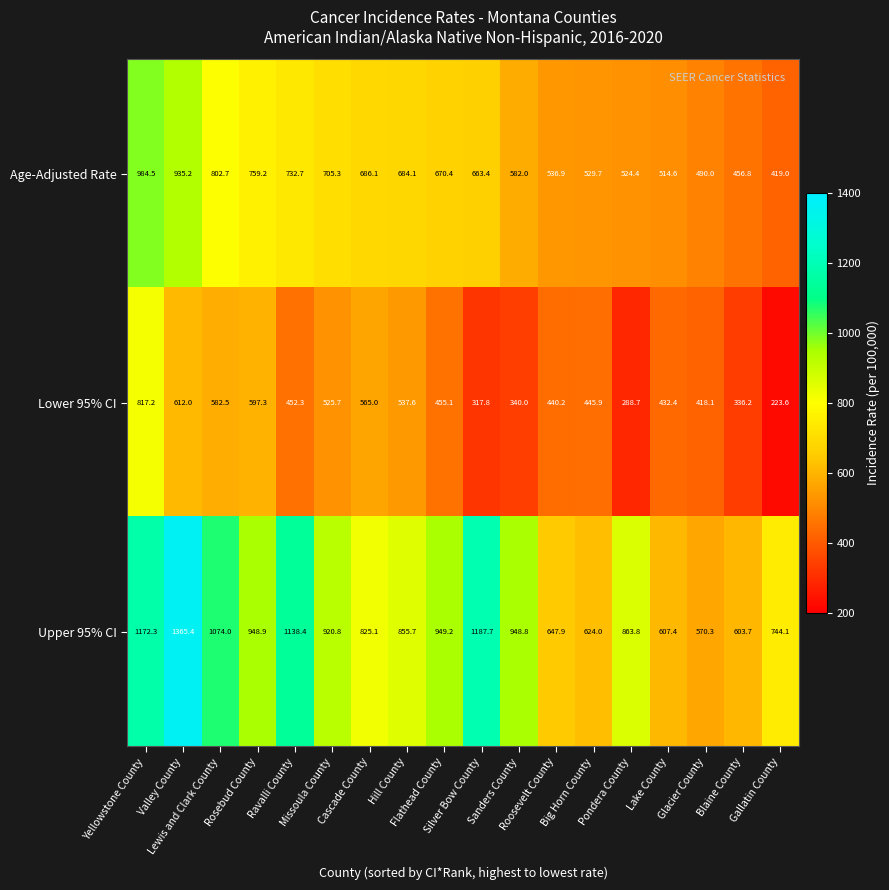

What is the smallest value displayed?

223.6